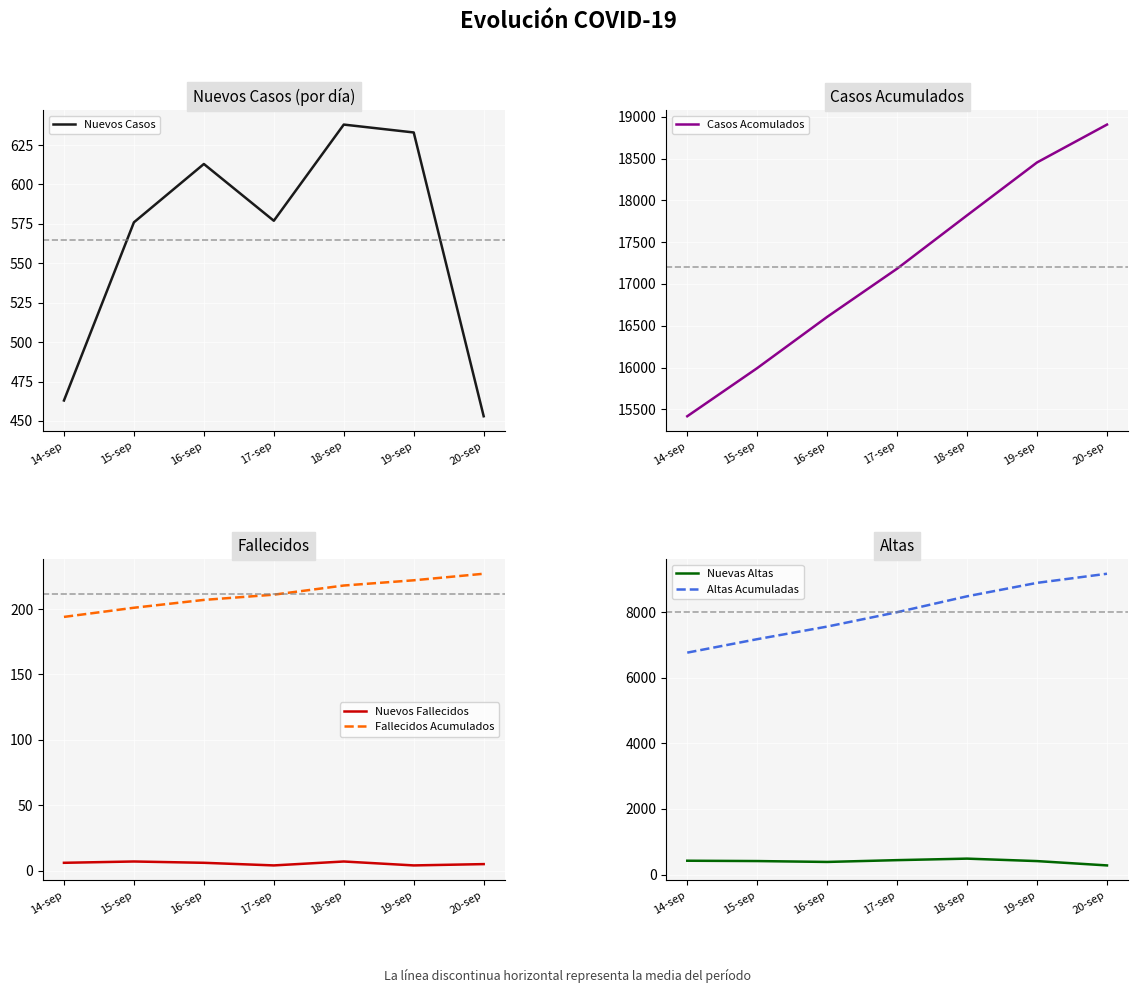

How many series are shown in this chart?

6